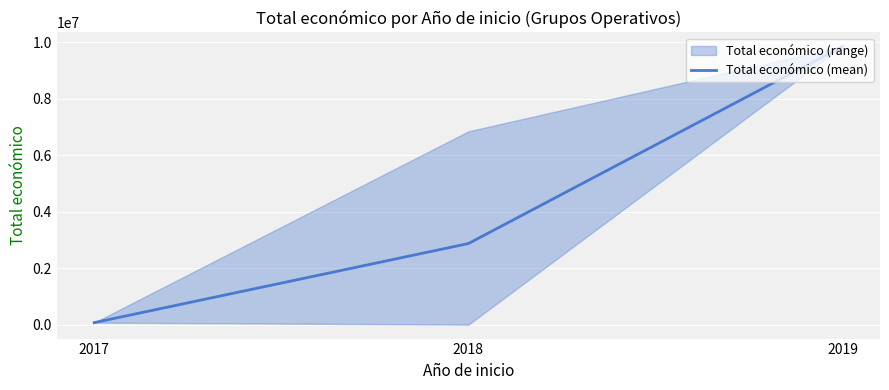

How many data points are less than 2870108?

1